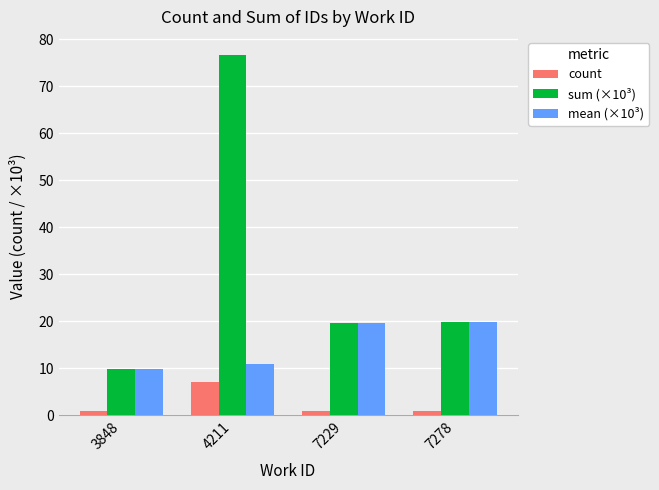

At which label does count reach its peak?

4211